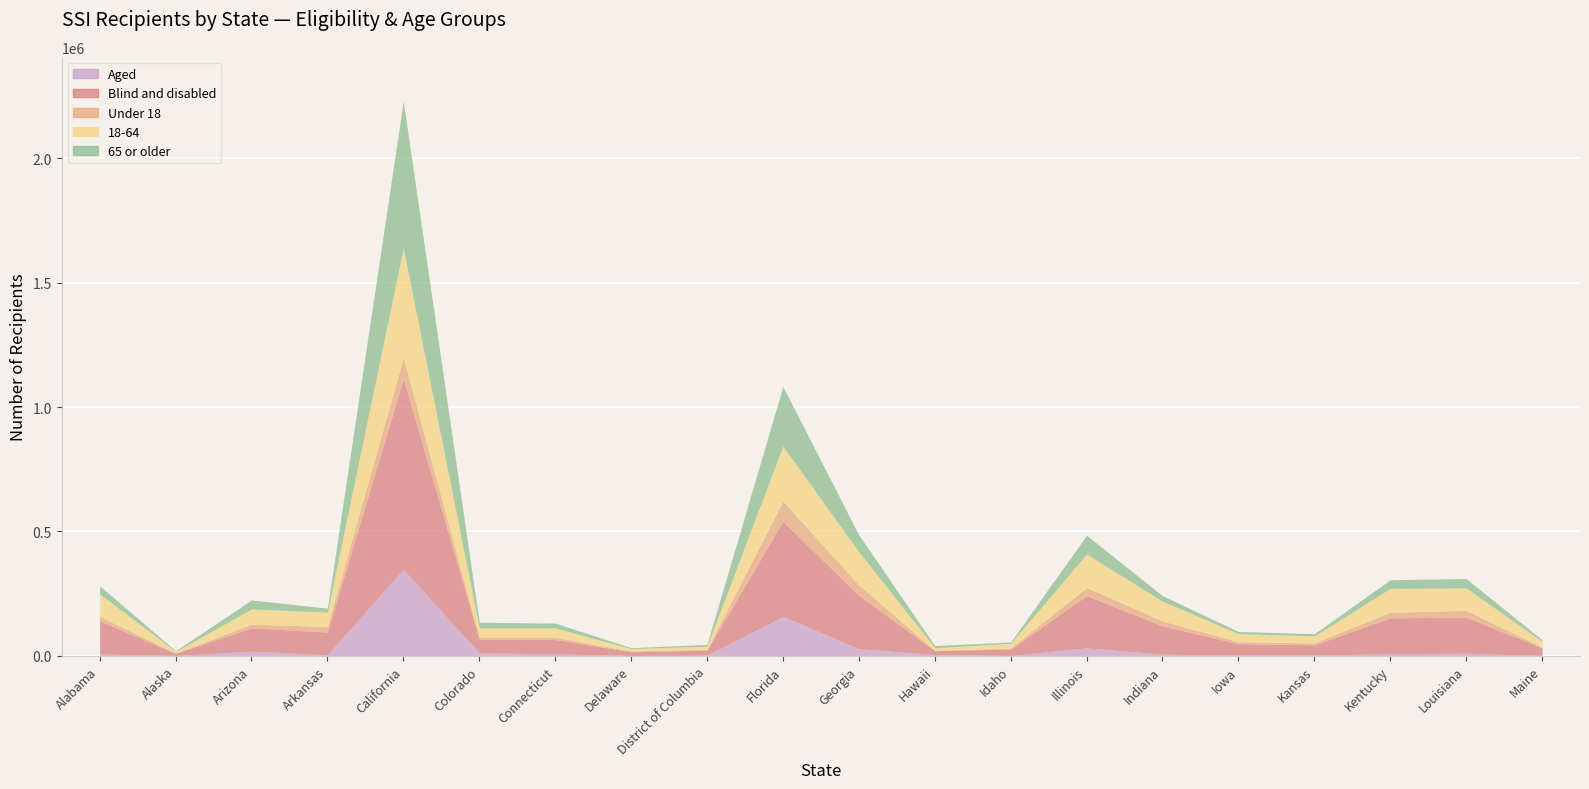

Where does the 65 or older series first go above 22140?

Alabama